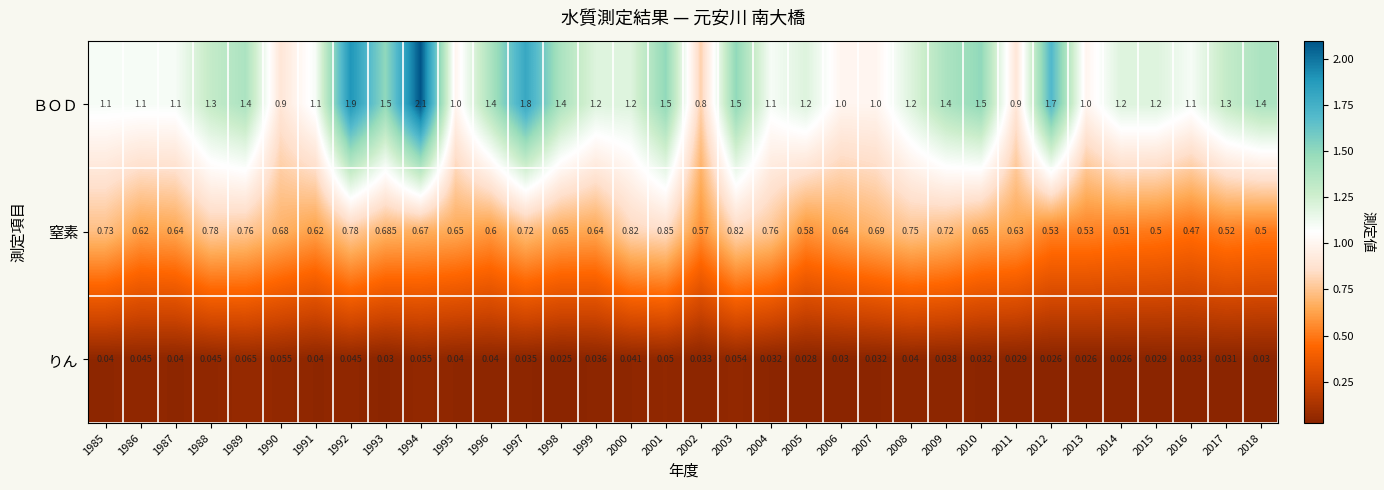

What is the total value across all series at 2008?

2.0